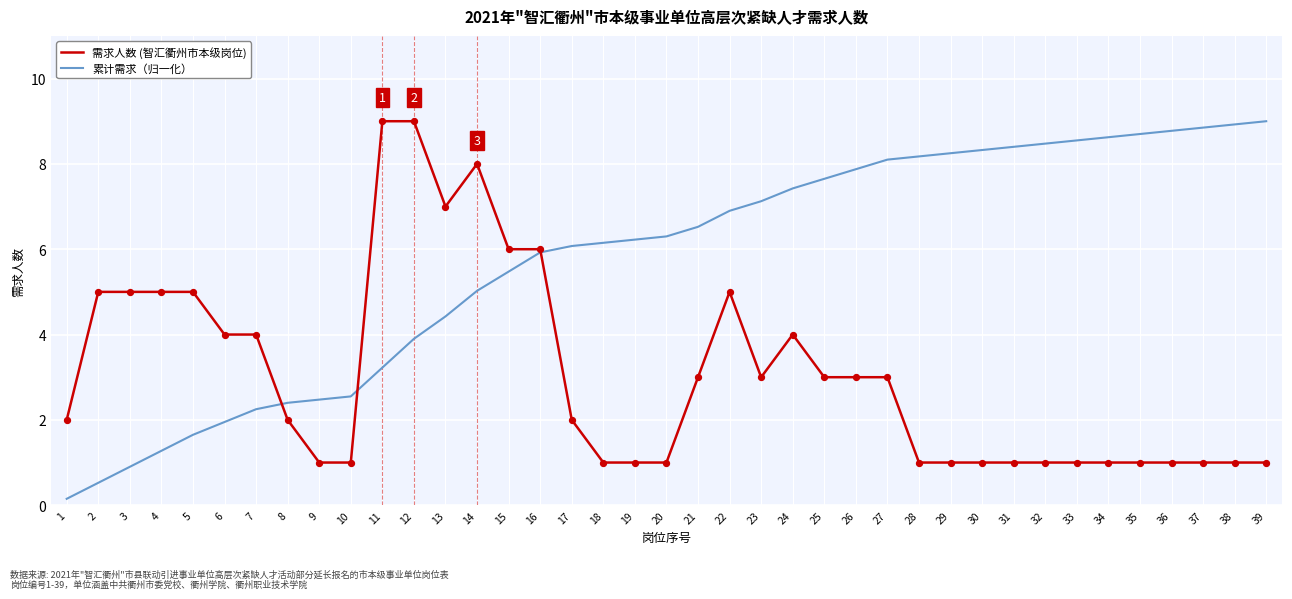

Is the value of 需求人数 (智汇衢州市本级岗位) at 4 greater than the value of 累计需求（归一化） at 4?

Yes